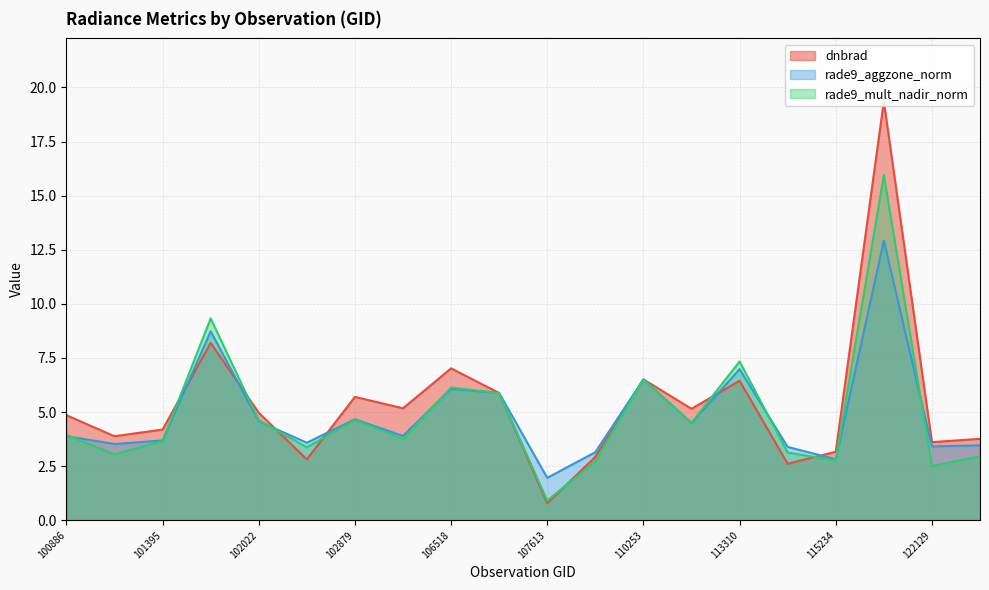

Reading left to right, transcribe all the data shown in this chart.

dnbrad: 4.9	3.9	4.2	8.2	5.0	2.8	5.7	5.2	7.0	5.9	0.8	2.9	6.5	5.2	6.4	2.6	3.2	19.4	3.6	3.8
rade9_aggzone_norm: 3.9	3.5	3.7	8.7	4.6	3.6	4.7	3.9	6.1	5.9	2.0	3.1	6.5	4.5	7.0	3.4	2.8	12.9	3.4	3.5
rade9_mult_nadir_norm: 4.0	3.1	3.7	9.3	4.6	3.4	4.6	3.8	6.1	5.9	0.9	2.7	6.5	4.5	7.3	3.1	2.8	15.9	2.5	3.0